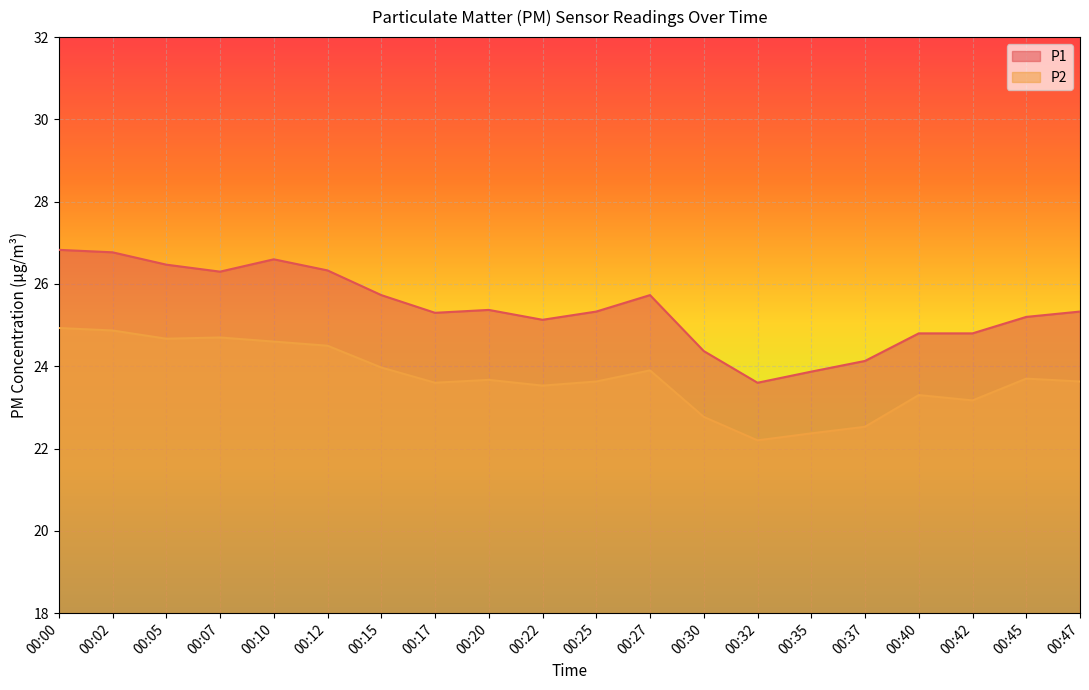

List the labels in order of P2 value, smallest first.

00:32, 00:35, 00:37, 00:30, 00:42, 00:40, 00:22, 00:17, 00:25, 00:47, 00:20, 00:45, 00:27, 00:15, 00:12, 00:10, 00:05, 00:07, 00:02, 00:00